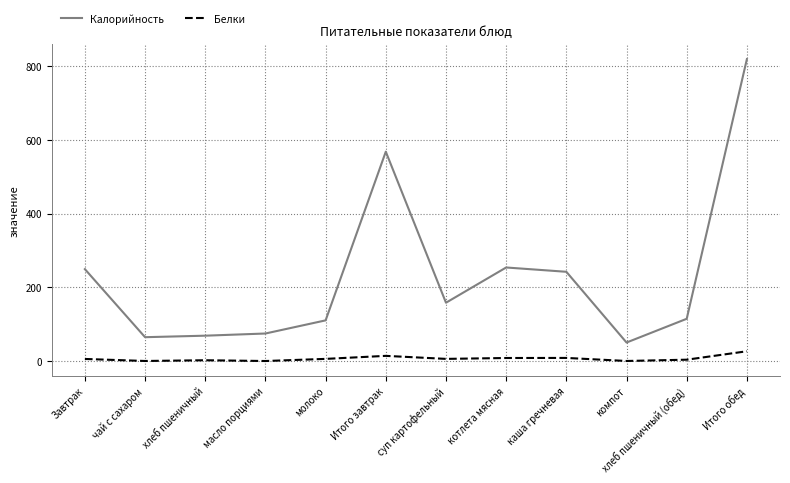

The Белки series shows 26.6 at Итого обед. True or false?

True